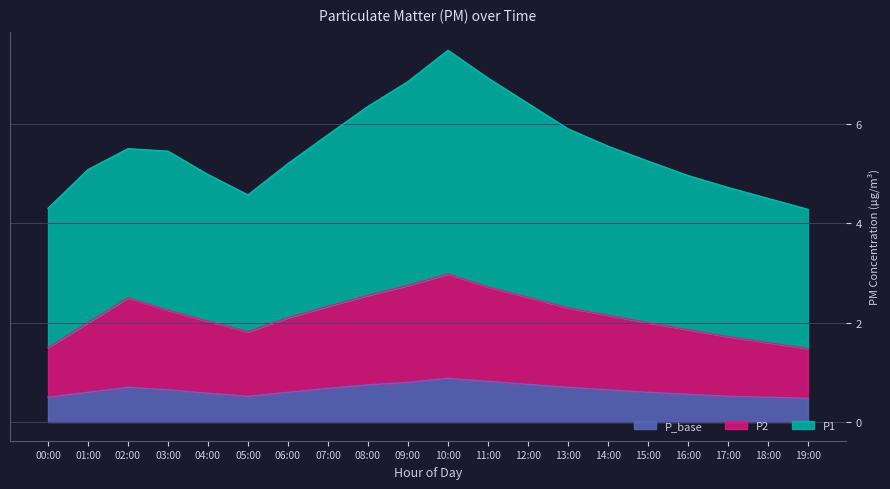

True or false: P_base has a value of 0.5 at 05:00.

True